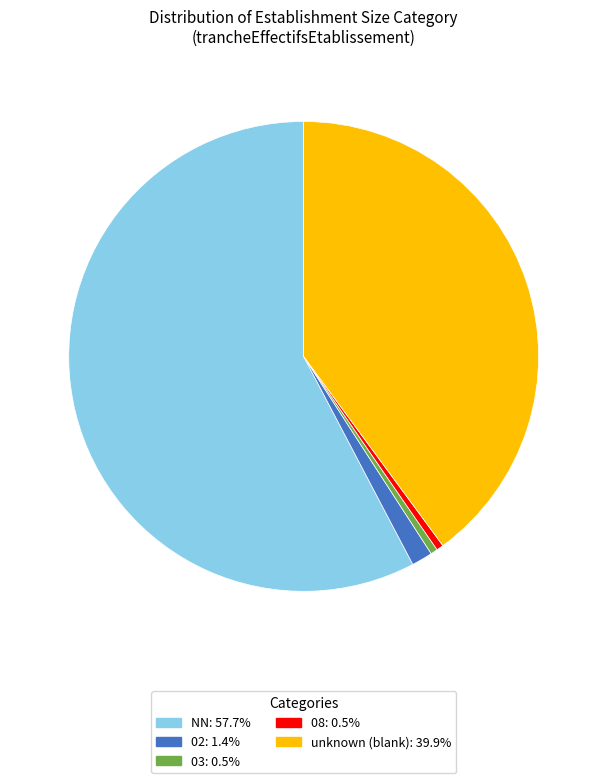

Does any single category account for the majority?

Yes